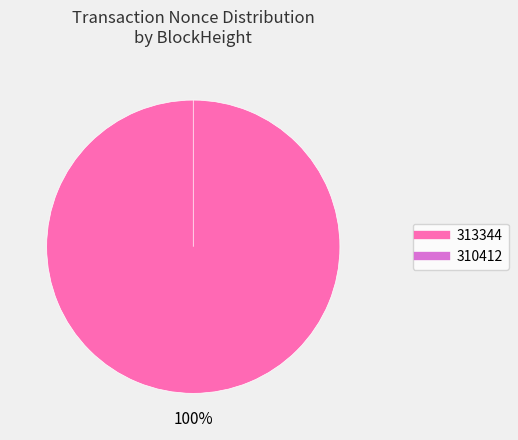

To the nearest percent, what is the combined percentage of 310412 and 313344?

100%